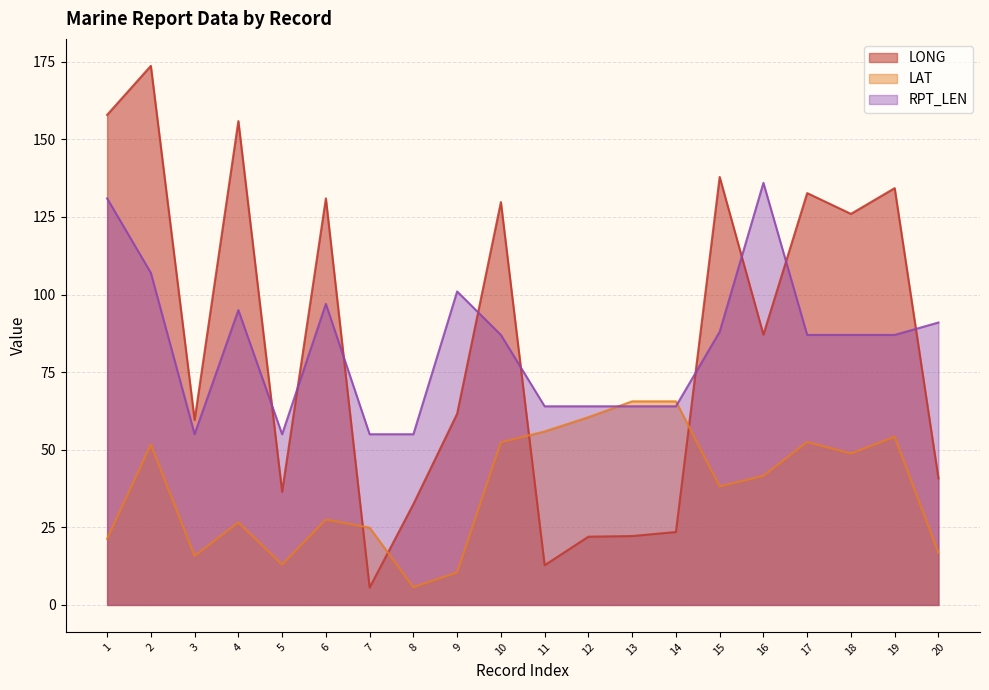

Is it true that RPT_LEN equals 87.0 at 17?

True